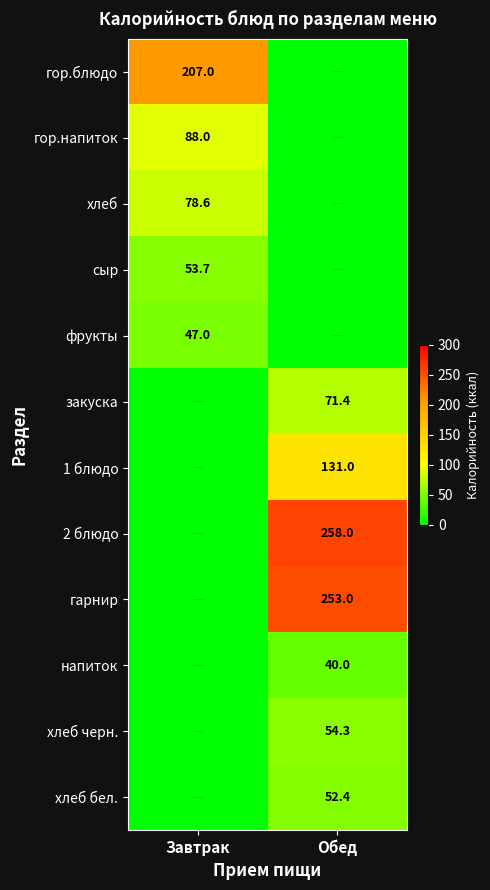

The закуска series shows 71.4 at Обед. True or false?

True